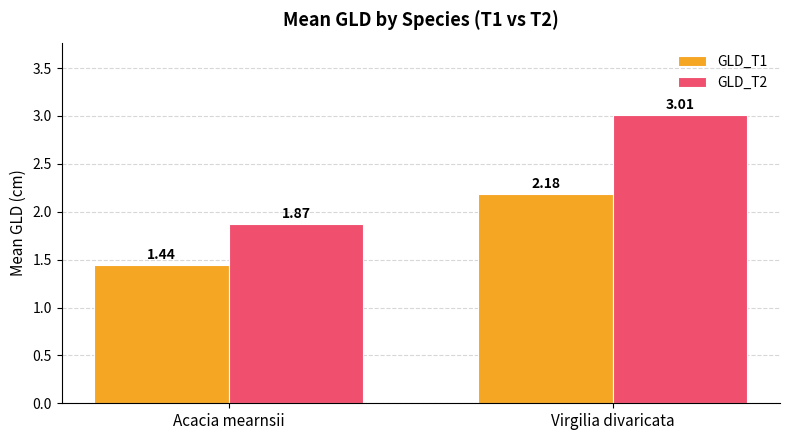

At which category does the chart reach its peak across all series?

Virgilia divaricata